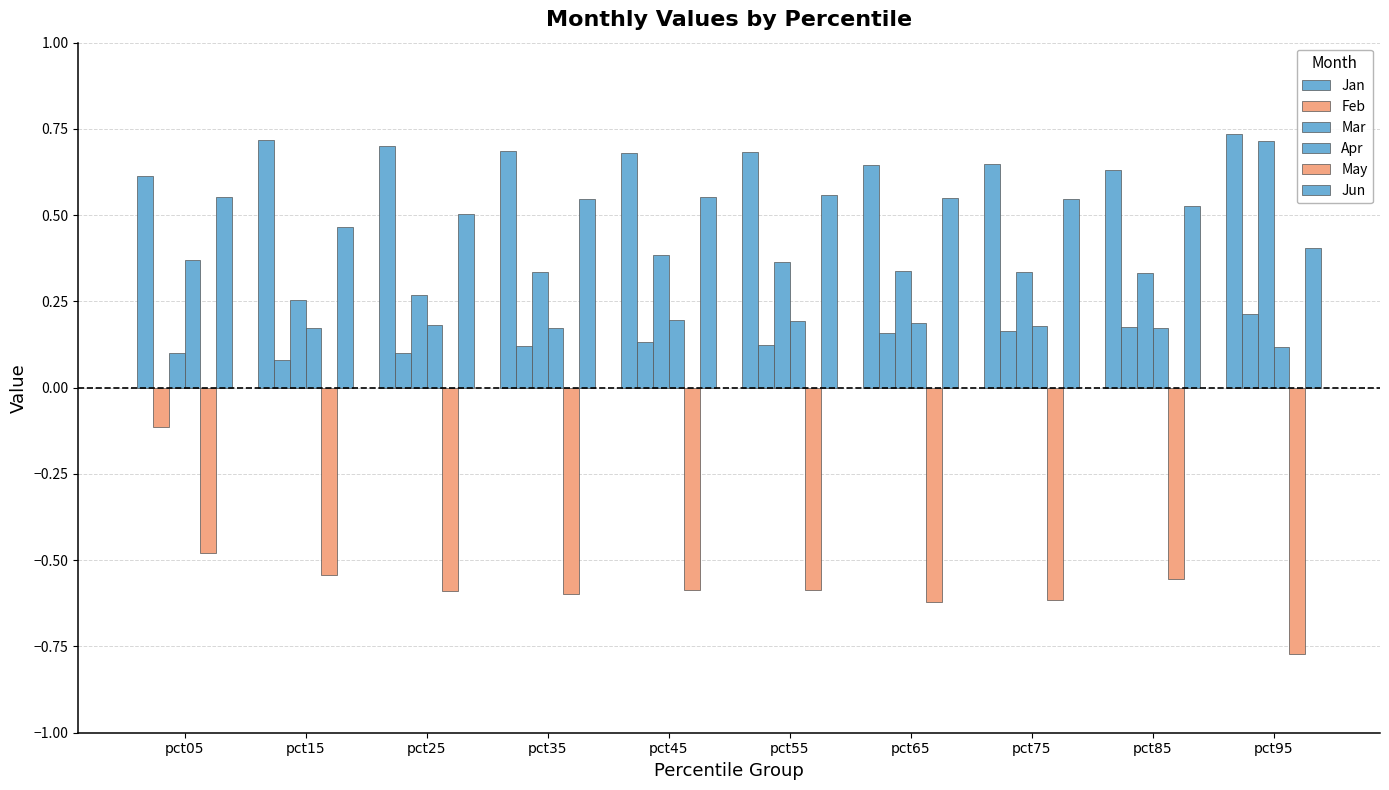

What is the maximum value shown in the chart?

0.7